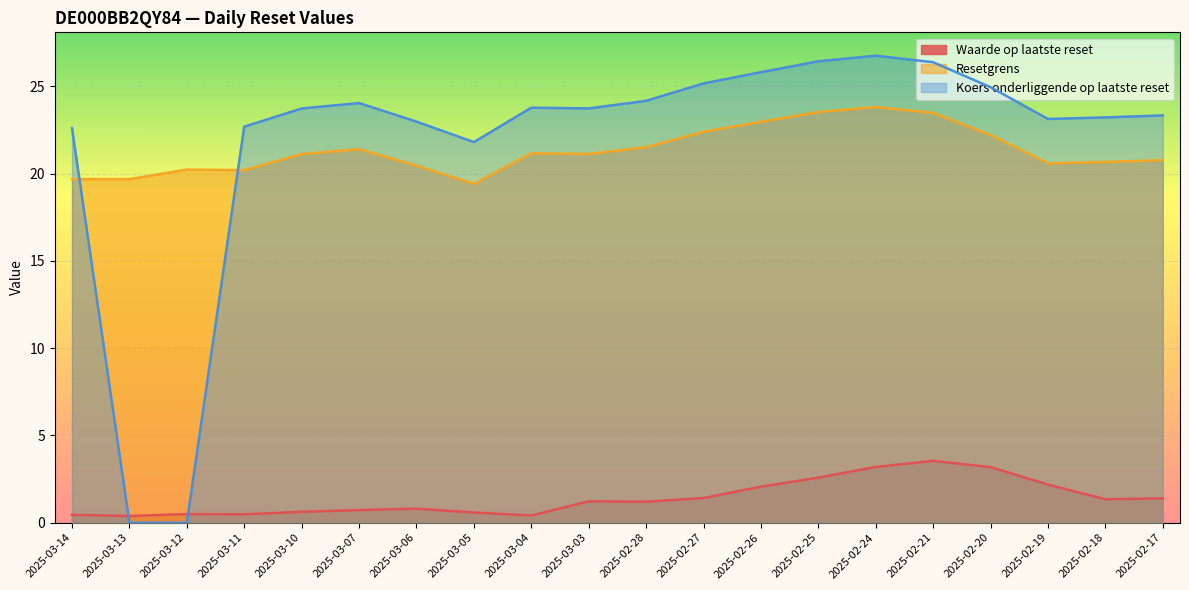

How many data points does each series have?

20